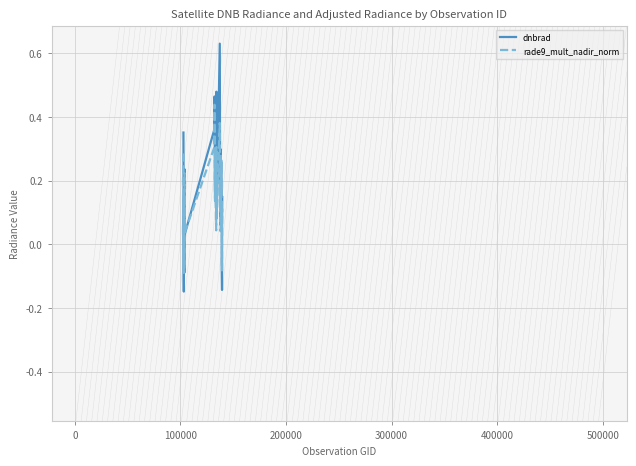

Does the chart have visible grid lines?

Yes